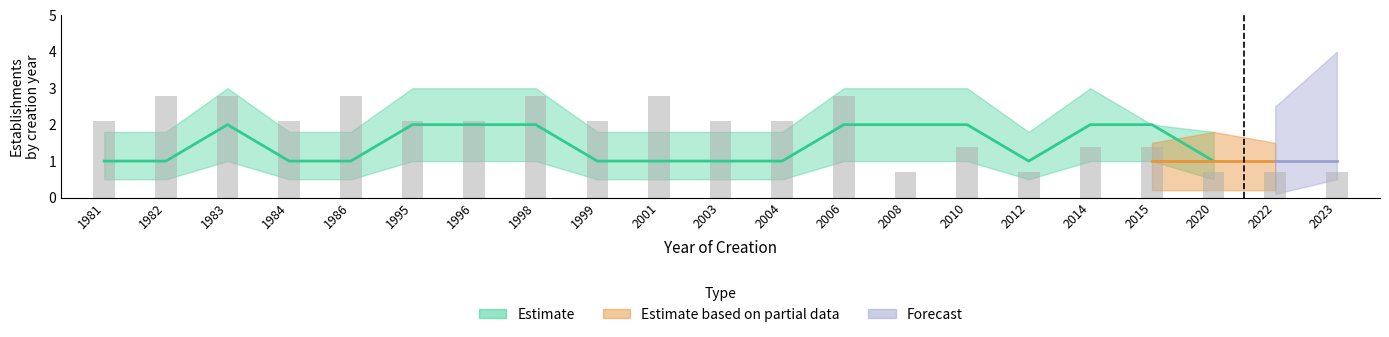

Which label corresponds to the largest value in the chart?

1983